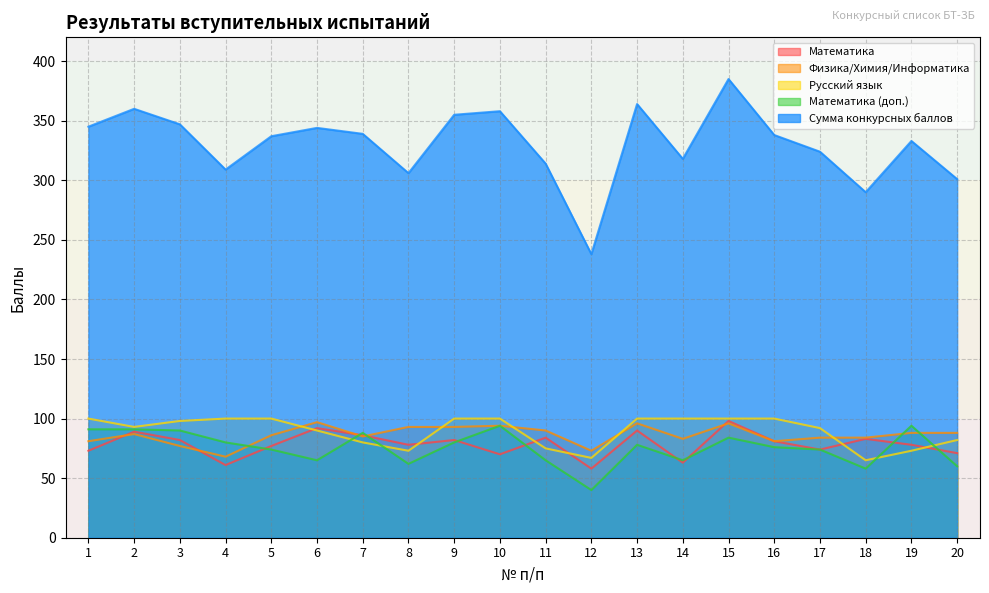

What is the maximum value for Физика/Химия/Информатика?

97